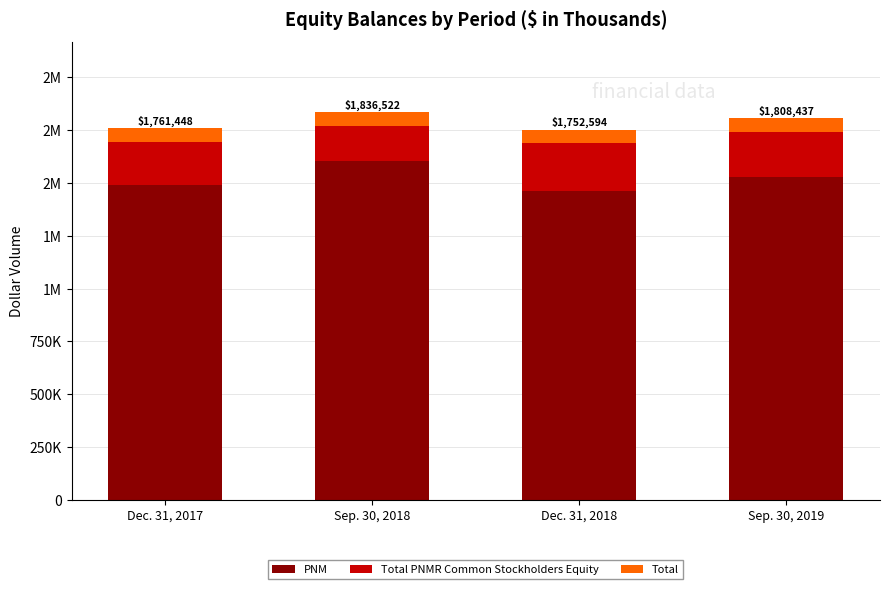

Which series has the largest range (max minus min)?

PNM